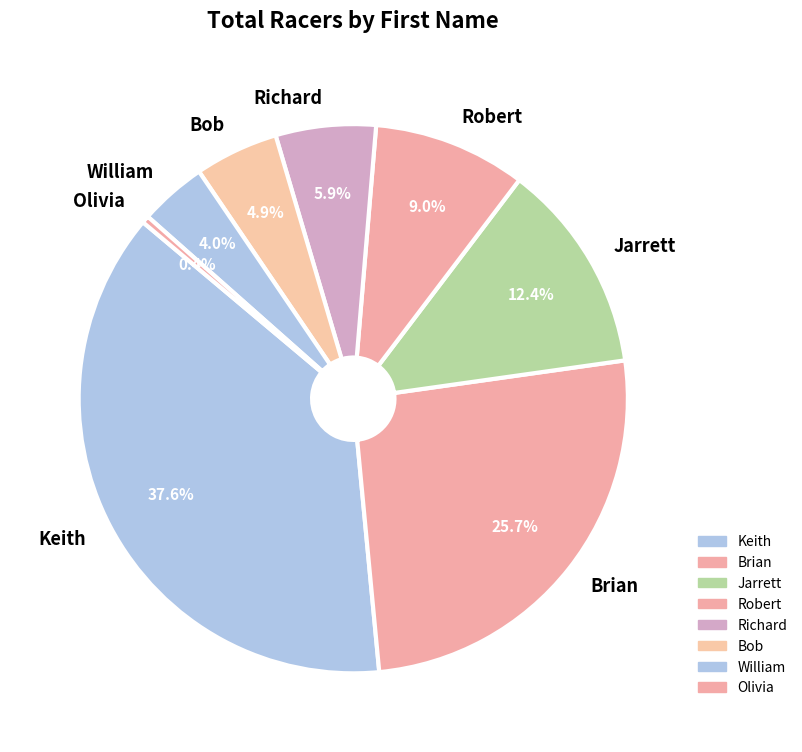

How many segments does this pie chart have?

8